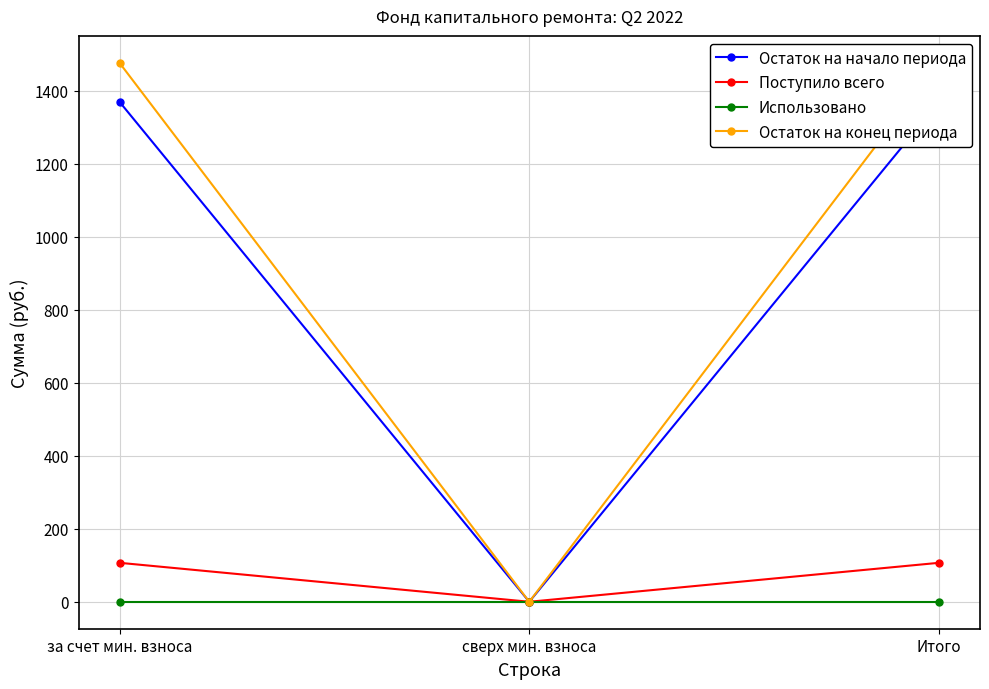

Reading left to right, transcribe all the data shown in this chart.

Остаток на начало периода: за счет мин. взноса=1369.7	сверх мин. взноса=0.0	Итого=1369.7
Поступило всего: за счет мин. взноса=106.8	сверх мин. взноса=0.0	Итого=106.8
Использовано: за счет мин. взноса=0.0	сверх мин. взноса=0.0	Итого=0.0
Остаток на конец периода: за счет мин. взноса=1476.4	сверх мин. взноса=0.0	Итого=1476.4